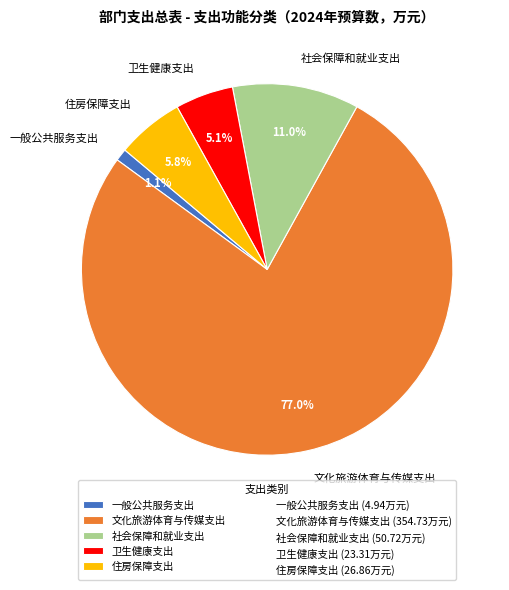

Approximately how many times larger is the value at 住房保障支出 compared to 文化旅游体育与传媒支出?

0.1